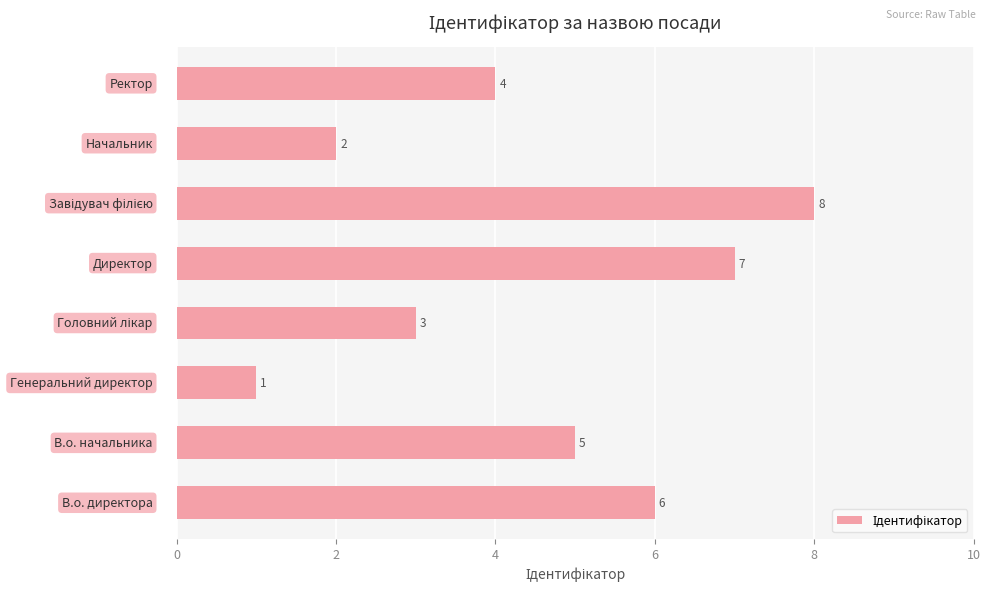

What is the greatest value displayed?

8